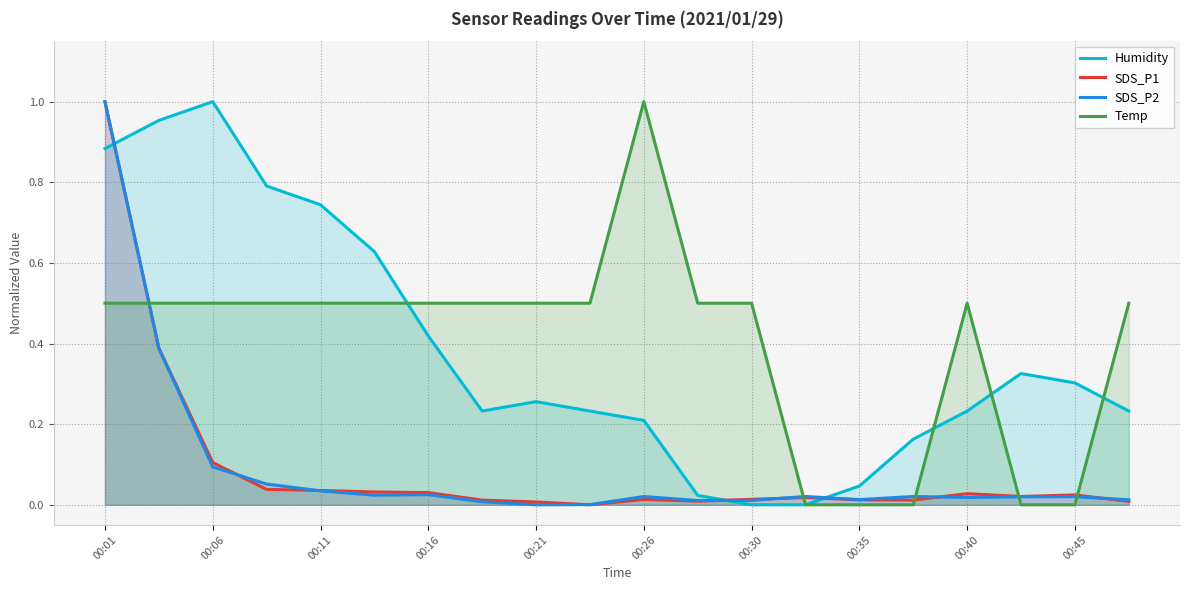

In SDS_P1, how many points are lower than both neighbors (excluding endpoints)?

4